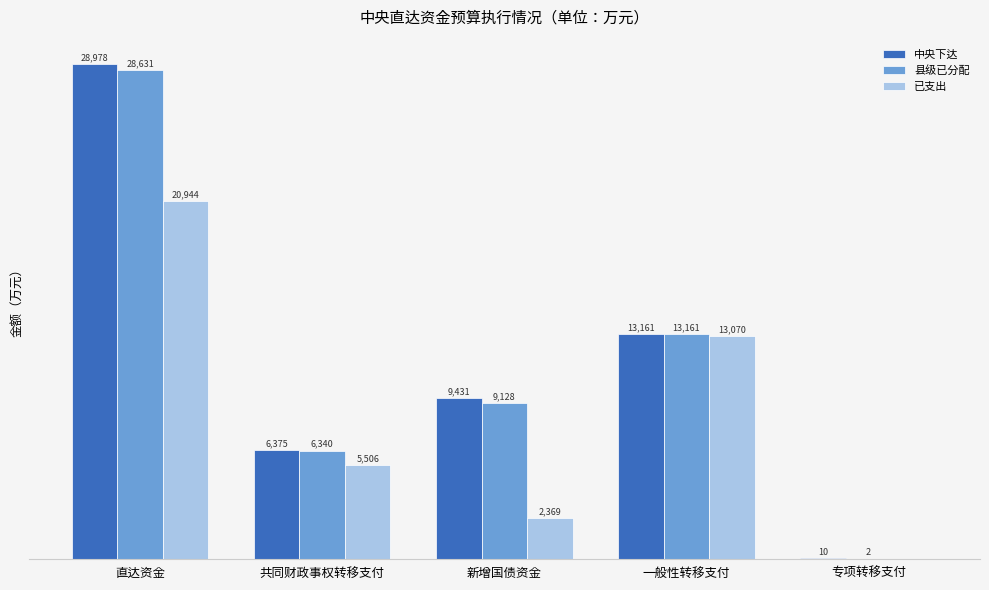

Which series has the largest total across all categories?

中央下达